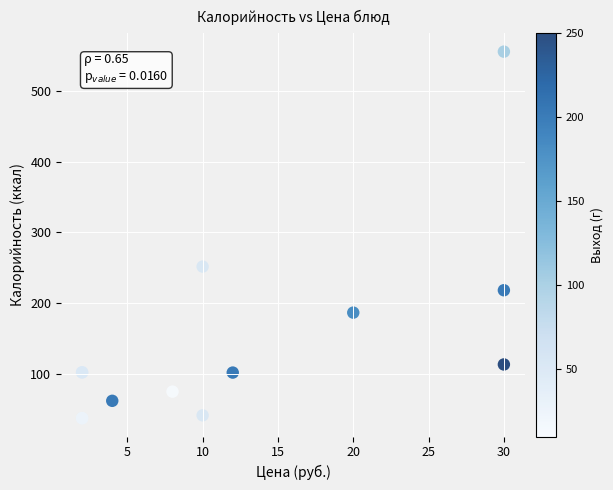

What Y value in the scatter plot is closest to 296?

251.7